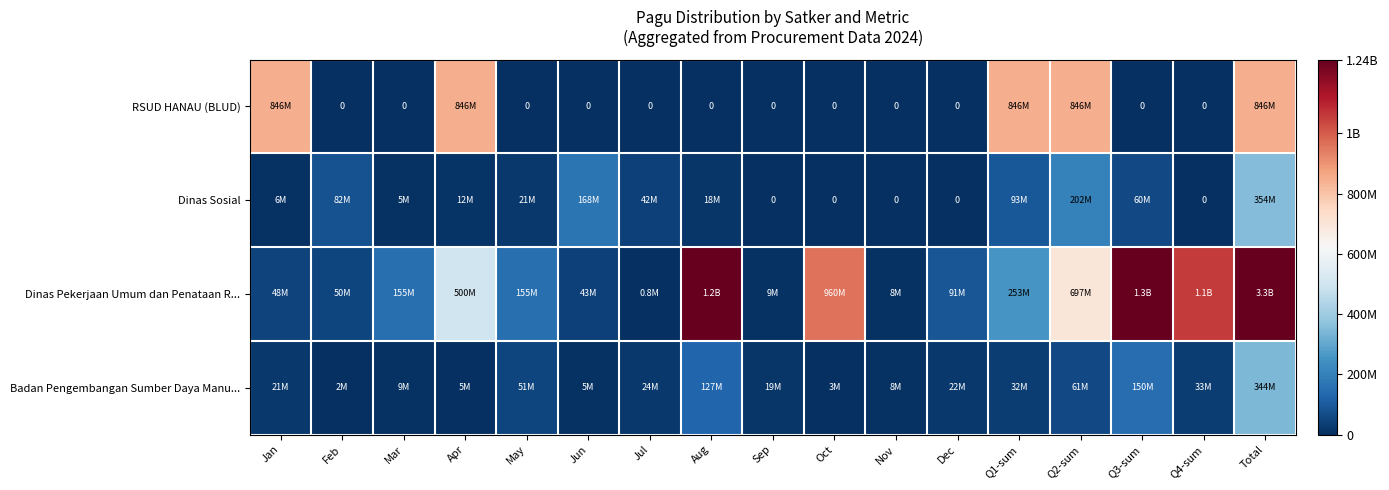

How many data points in Dinas Sosial are above 18000000?

8